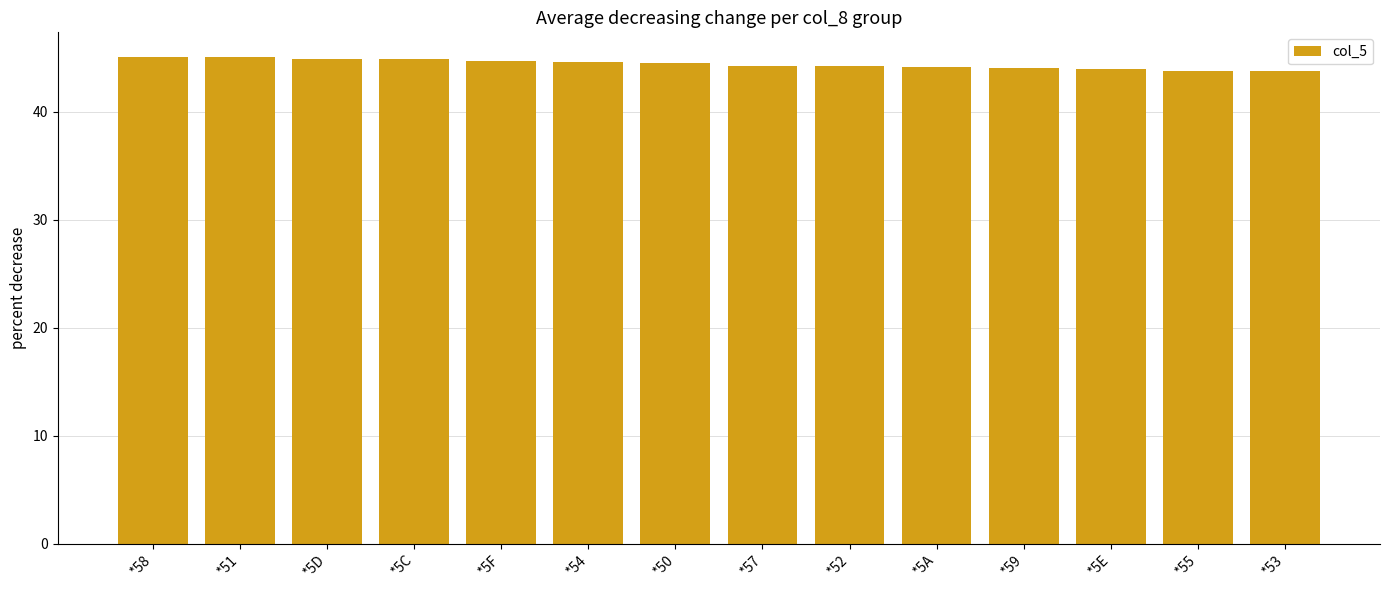

Approximately how many times larger is the value at *51 compared to *59?

1.0